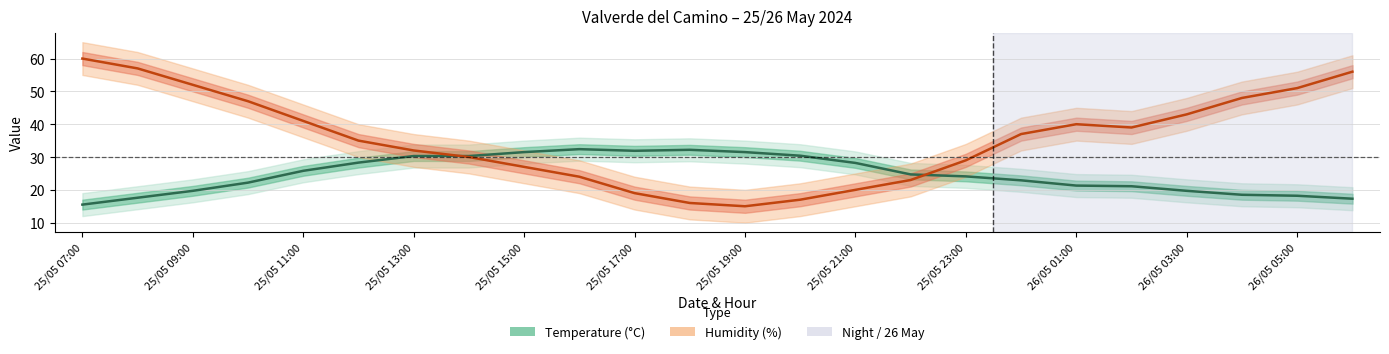

How many interior local valleys does the Temperature (°C) series have?

1